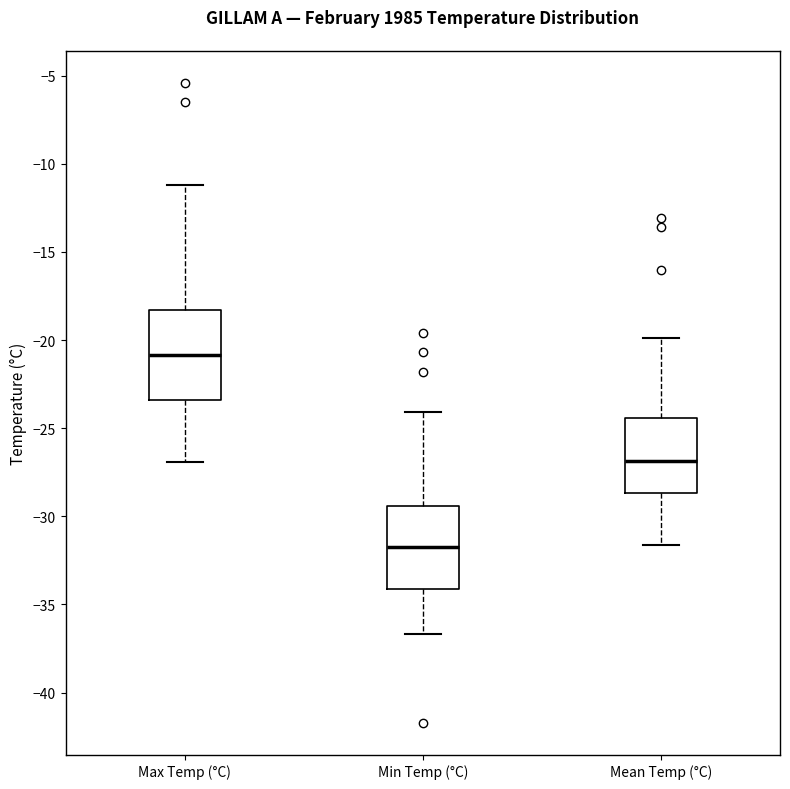

Reading left to right, transcribe this box plot: for each box, give where its median line is, the range the box spans, and where its two whiskers end, as read against the y-axis. The values are not printed on the chart, so give them approximately, as read against the axis.

Max Temp (°C): median -21.0, box -23.5 to -18.5, whiskers -27.0 to -11.0
Min Temp (°C): median -31.5, box -34.0 to -29.5, whiskers -36.5 to -24.0
Mean Temp (°C): median -27.0, box -28.5 to -24.5, whiskers -31.5 to -20.0